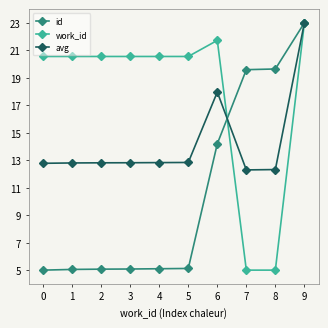

At which category does the chart reach its peak across all series?

9